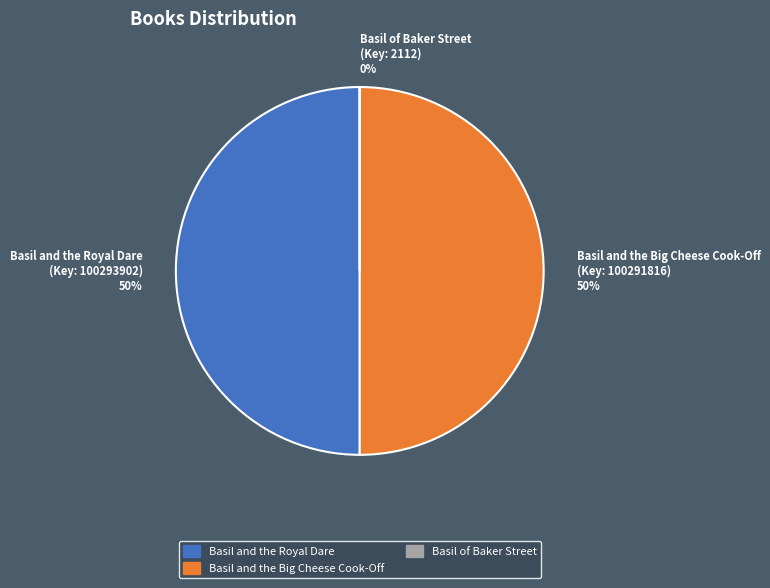

Do Basil and the Royal Dare (Key: 100293902) 50% and Basil and the Big Cheese Cook-Off (Key: 100291816) 50% together represent more than half of the pie?

Yes